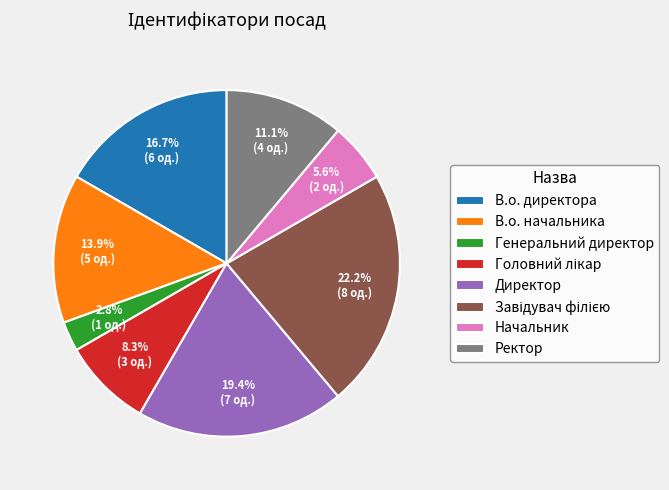

Does any single category account for the majority?

No